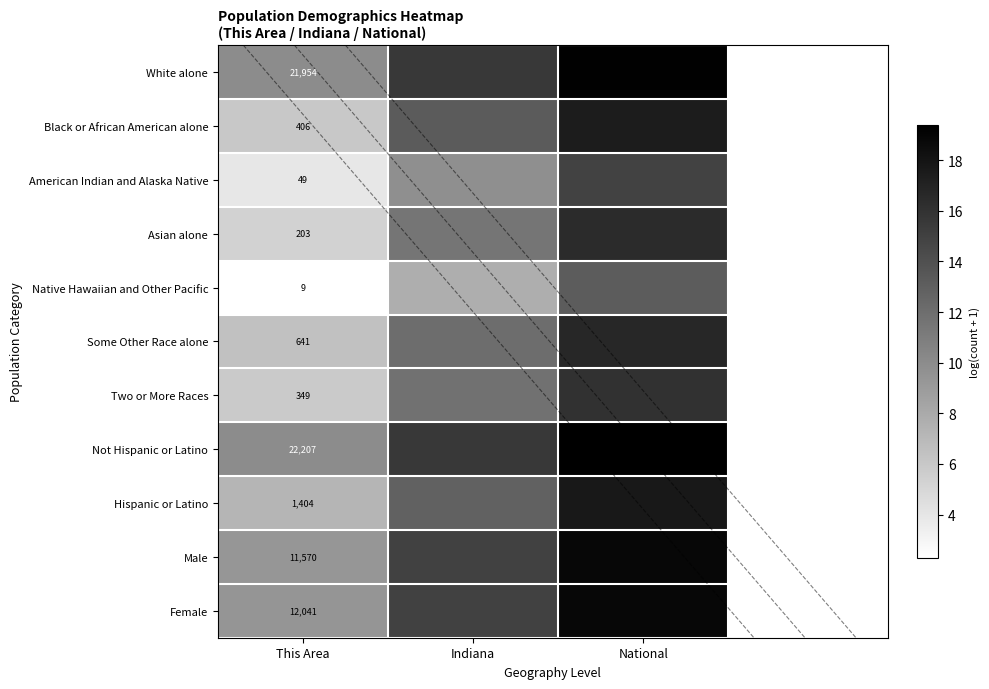

List the series in order of their peak value, highest first.

Not Hispanic or Latino, White alone, Female, Male, Hispanic or Latino, Black or African American alone, Some Other Race alone, Asian alone, Two or More Races, American Indian and Alaska Native, Native Hawaiian and Other Pacific